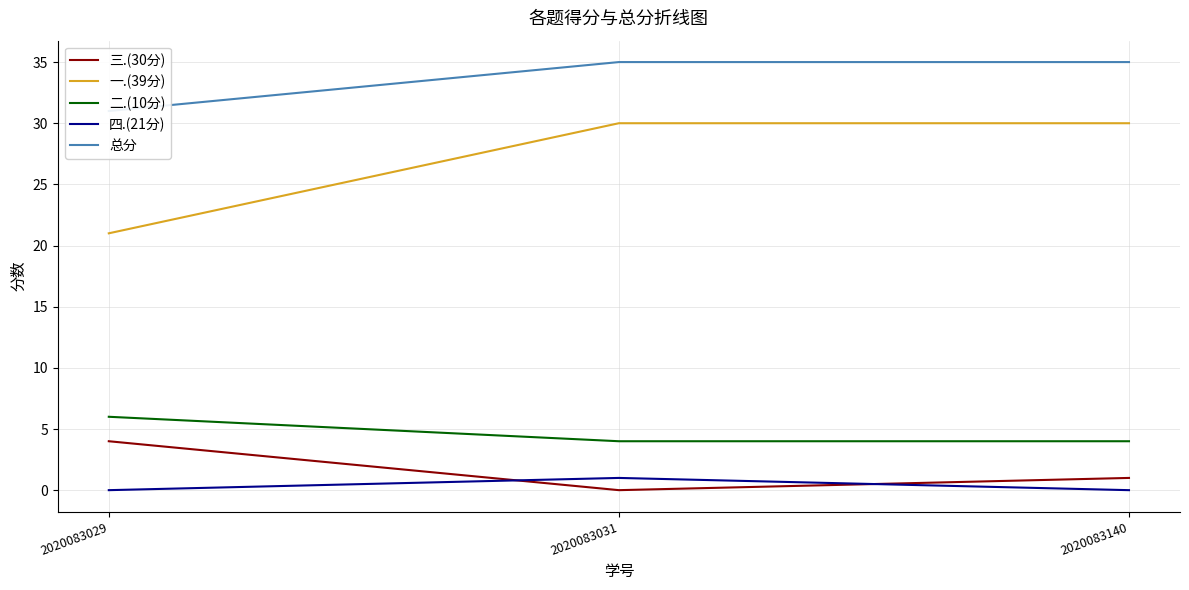

What is the spread (max minus min) of values at 2020083029?

31